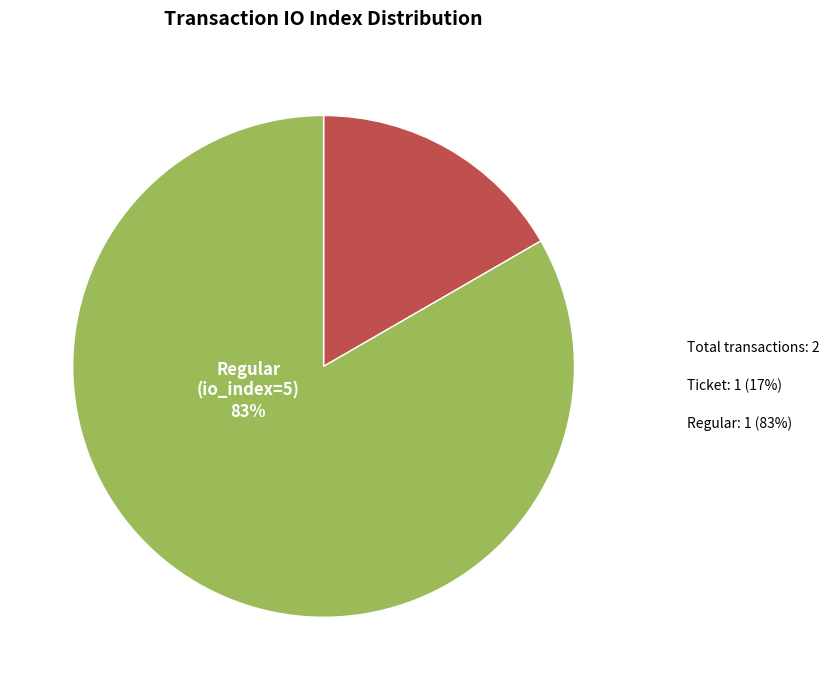

Does any single category account for the majority?

Yes